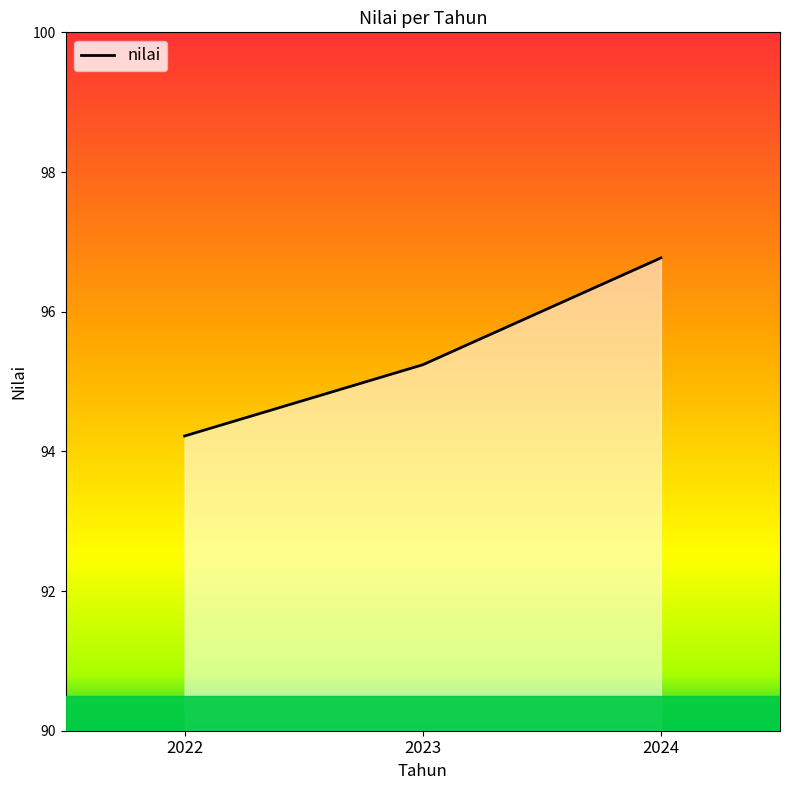

Reading left to right, transcribe all the data shown in this chart.

2022=94.2	2023=95.2	2024=96.8